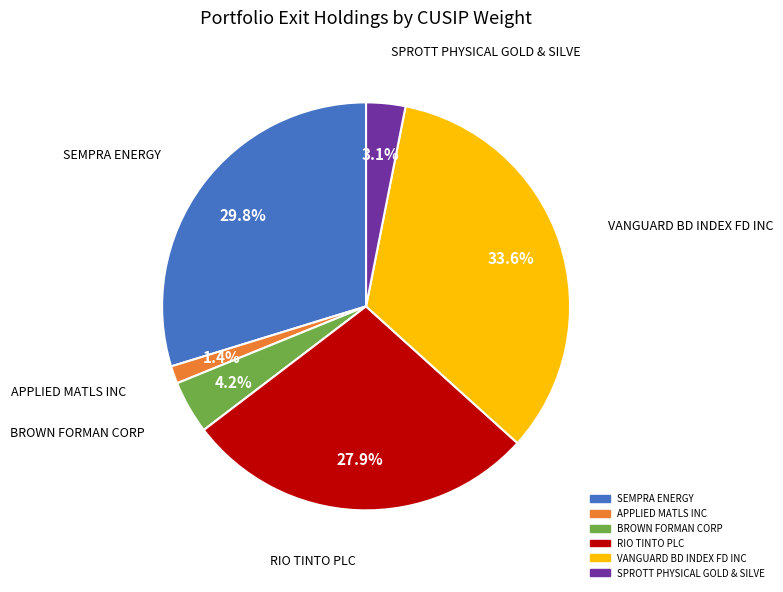

What is the smallest slice in the pie chart?

APPLIED MATLS INC